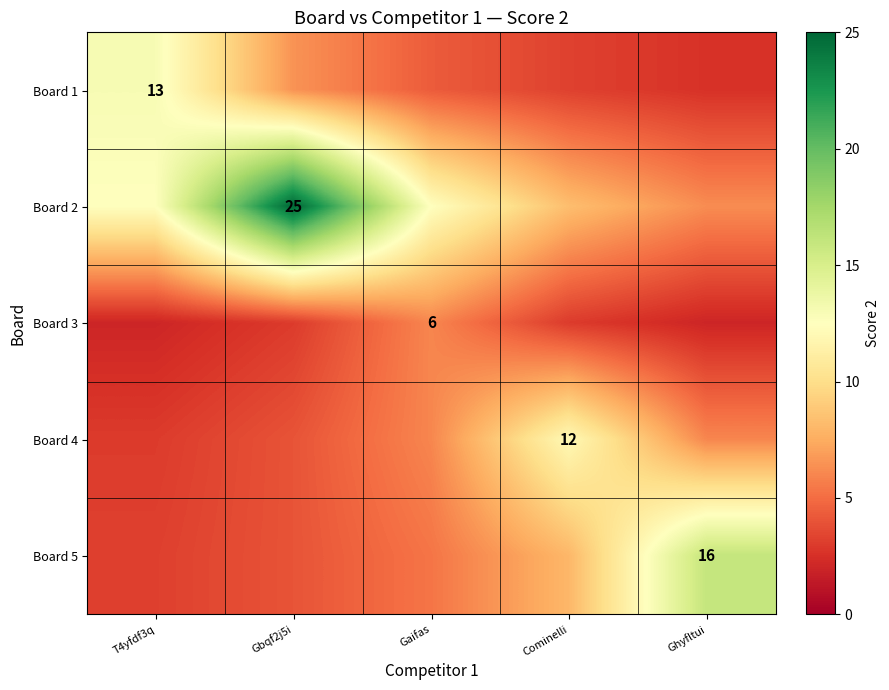

Between Cominelli and T4yfdf3q, which is larger?

T4yfdf3q